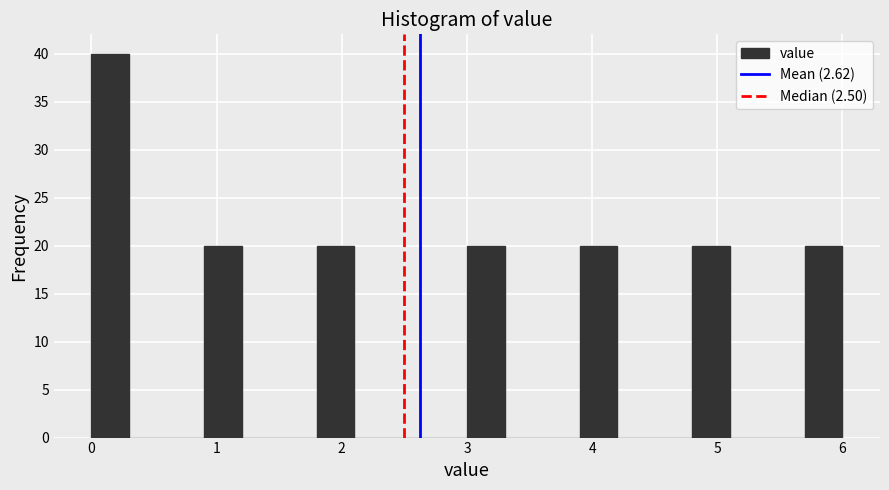

Around what value on the x-axis is the tallest bar? Give the approximate position of its centre, as read against the axis.

0.2